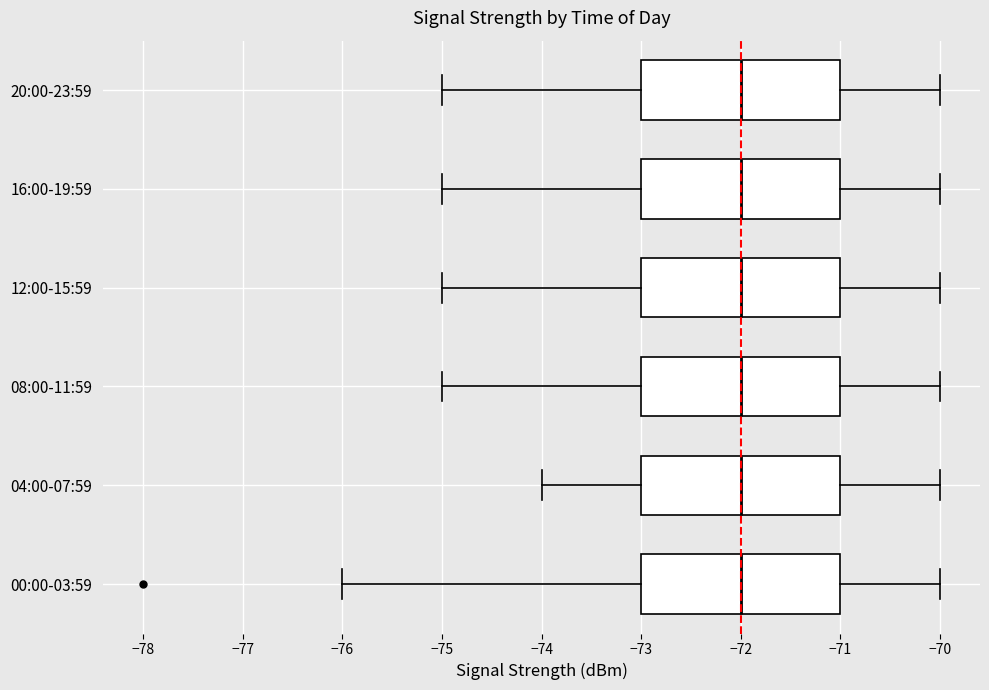

Reading bottom to top, read every box against the x-axis: the position of its median line, the range the box covers, and the ends of its whiskers. The values are not printed on the chart, so give them approximately, as read against the axis.

00:00-03:59: median -72, box -73 to -71, whiskers -76 to -70
04:00-07:59: median -72, box -73 to -71, whiskers -74 to -70
08:00-11:59: median -72, box -73 to -71, whiskers -75 to -70
12:00-15:59: median -72, box -73 to -71, whiskers -75 to -70
16:00-19:59: median -72, box -73 to -71, whiskers -75 to -70
20:00-23:59: median -72, box -73 to -71, whiskers -75 to -70